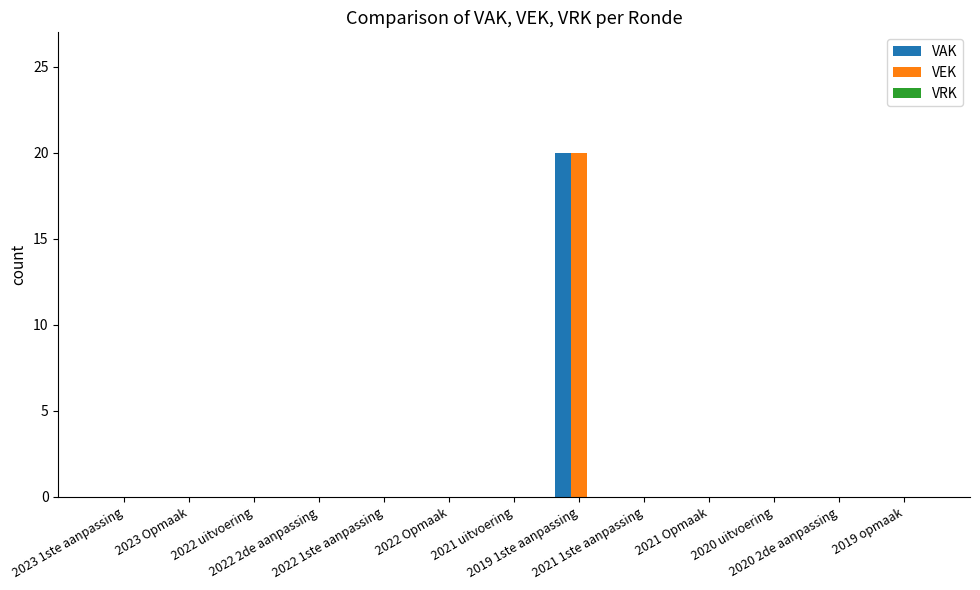

What is the greatest value displayed?

20